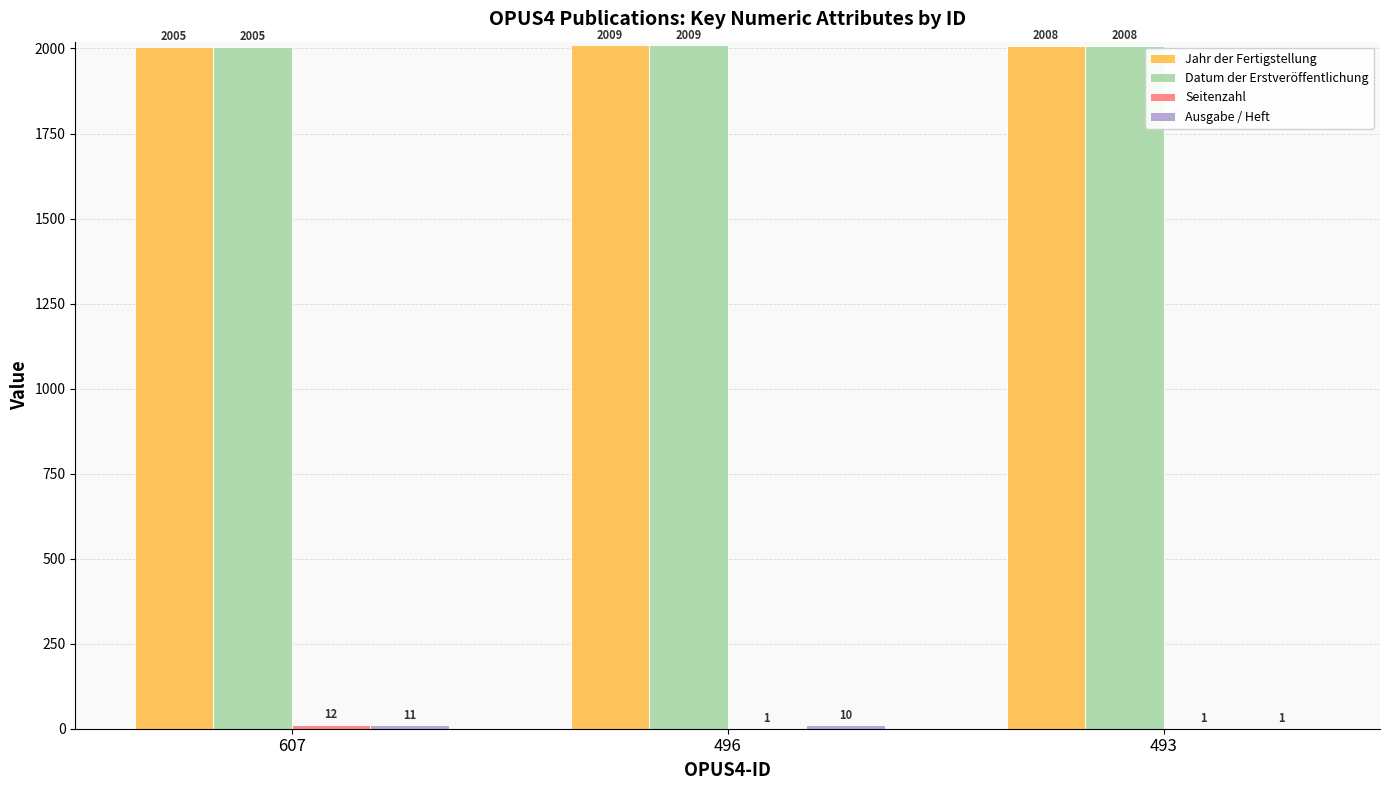

What is the approximate value of Datum der Erstveröffentlichung at 496?

2009